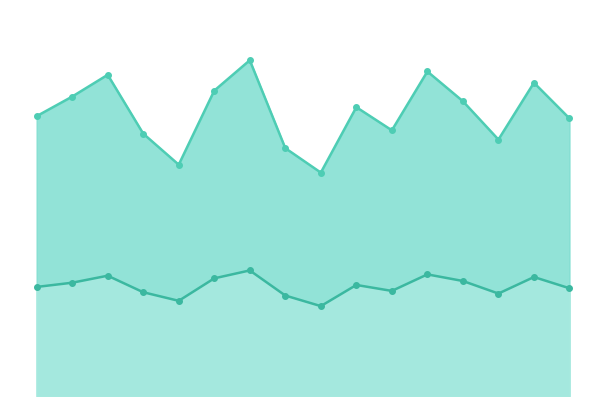

Which category has the lowest value in the P2 series?

12:00